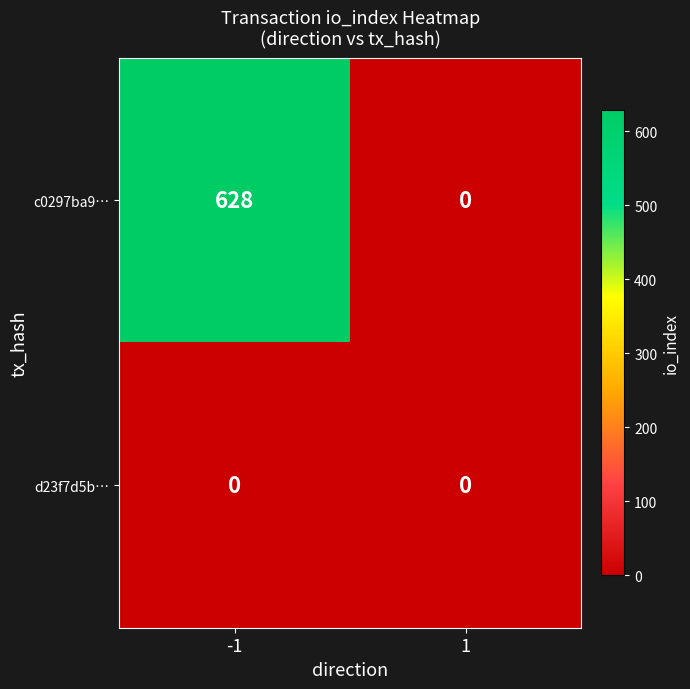

List the series in order of their overall mean, highest first.

c0297ba9…, d23f7d5b…